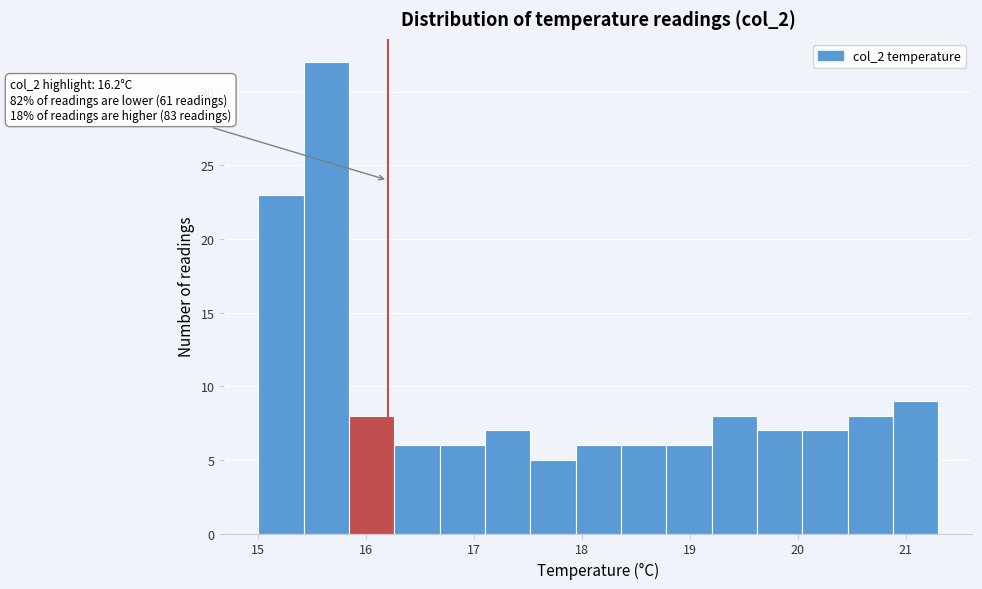

Which range on the x-axis has the tallest bar?

15.42 to 15.84